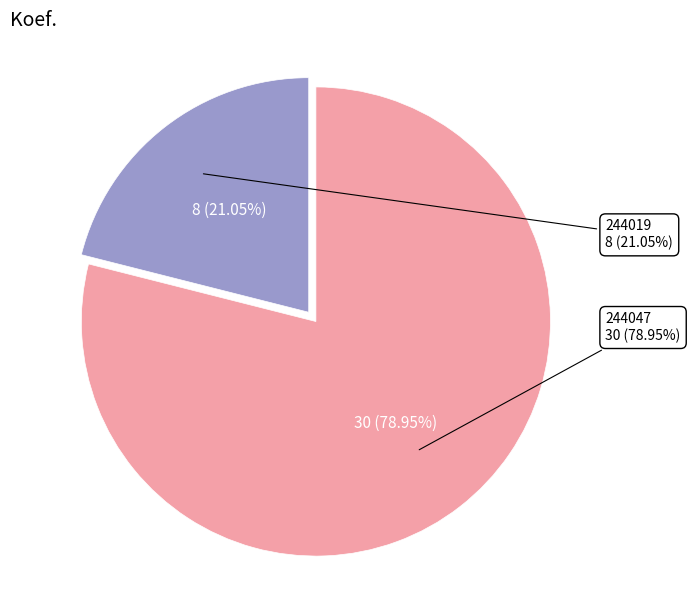

What percentage is the 244019 slice, to the nearest percent?

21%